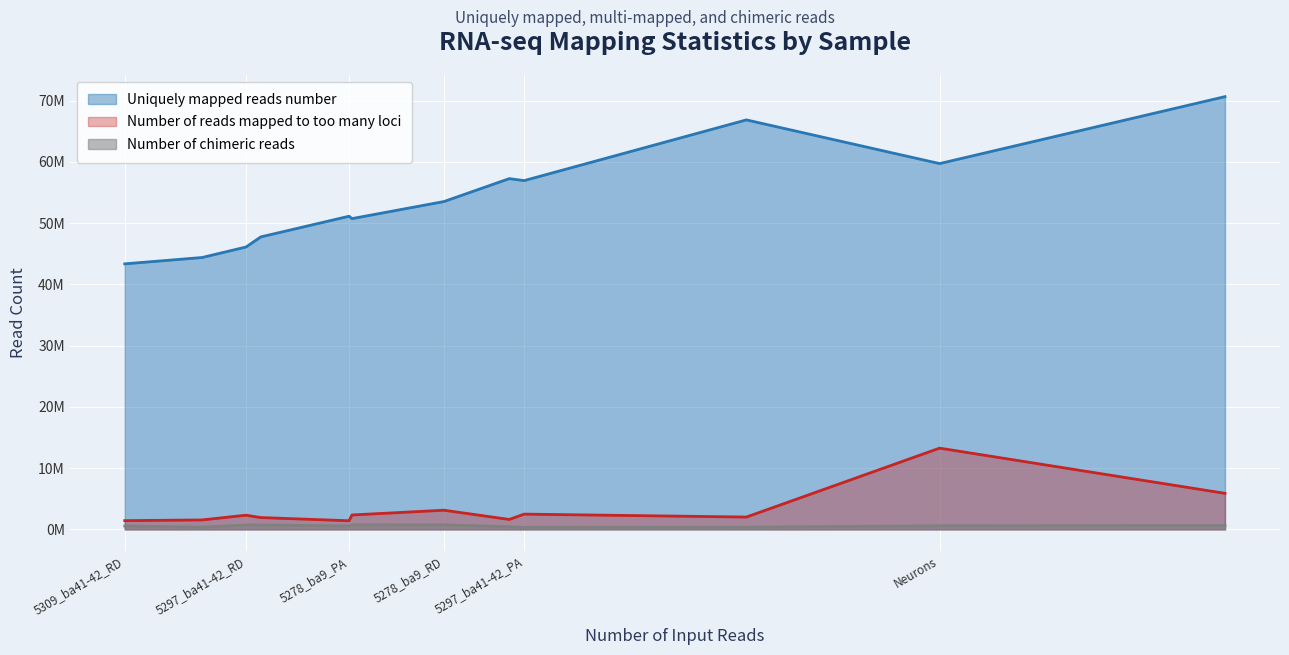

List the labels in order of Number of reads mapped to too many loci value, largest first.

Neurons, Astrocytes, 5278_ba9_RD, 5297_ba41-42_PA, 5115_ba9_RD, 5297_ba41-42_RD, 5115_ba9_PA, 5308_ba41-42_RD, 5308_ba41-42_PA, 5309_ba41-42_PA, 5309_ba41-42_RD, 5278_ba9_PA